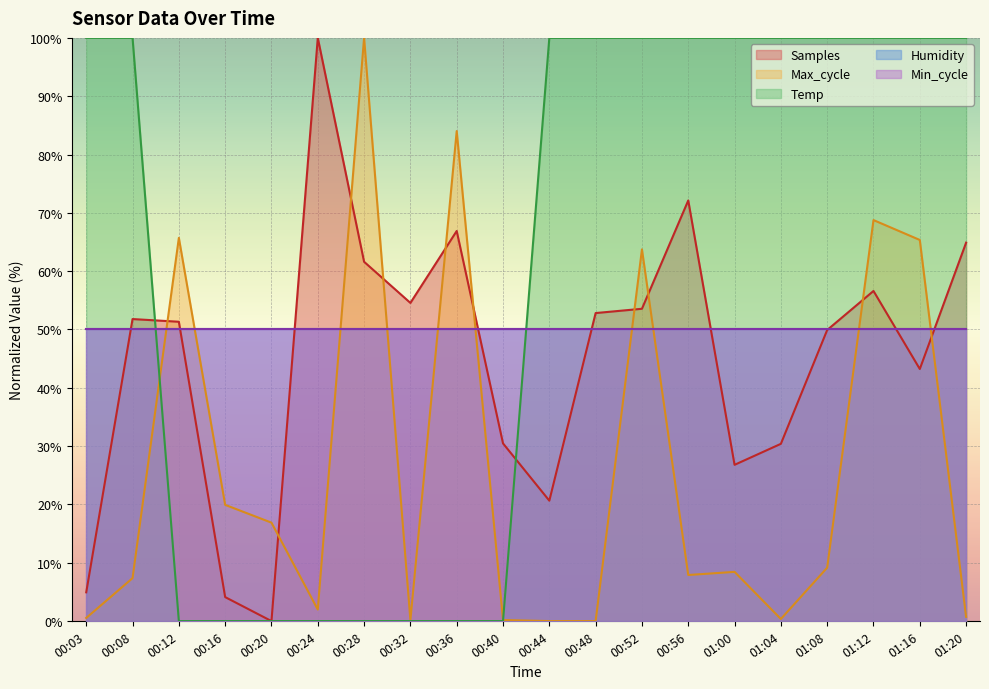

What is the difference between the maximum and minimum values in the Temp series?

100.0